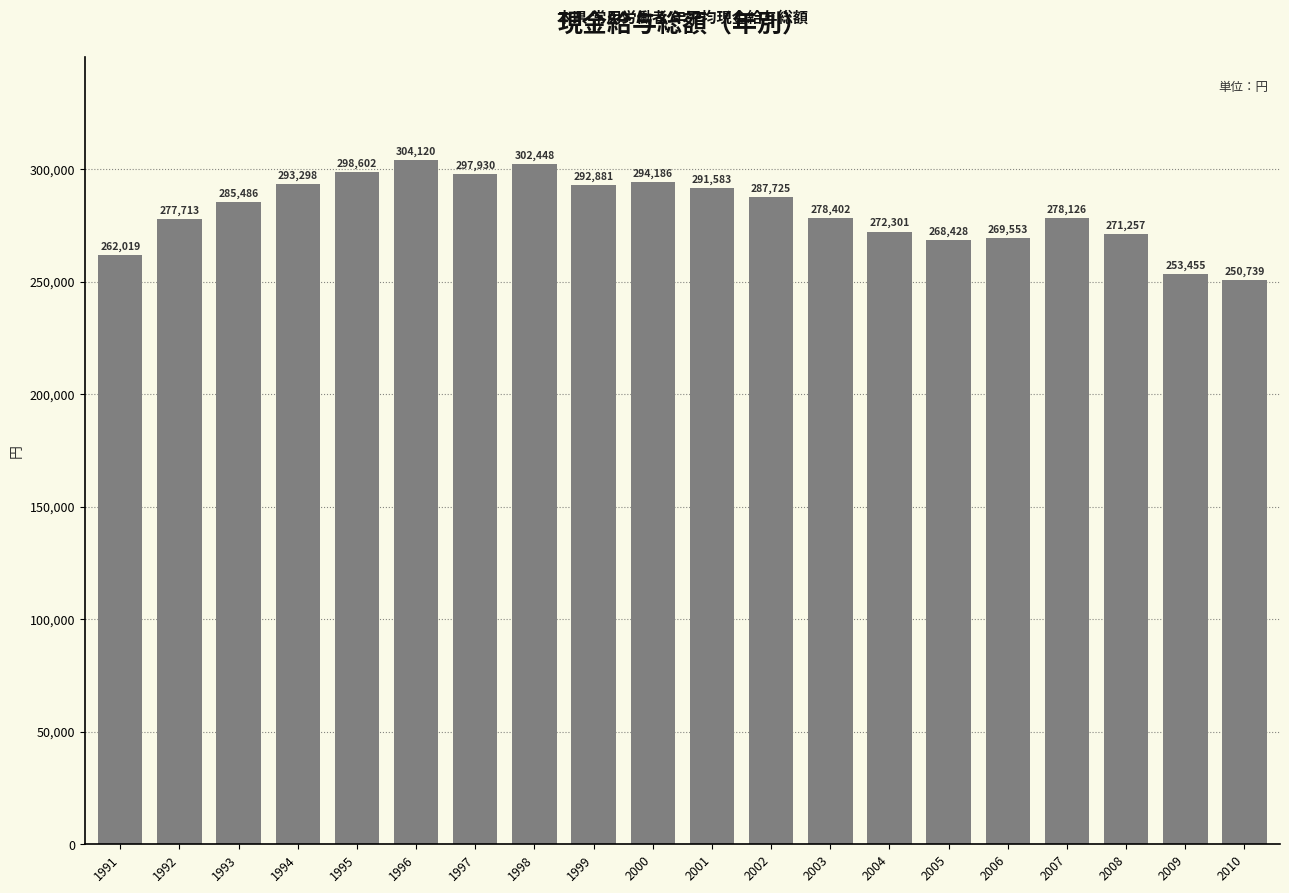

What value does the data have at 2009?

253455